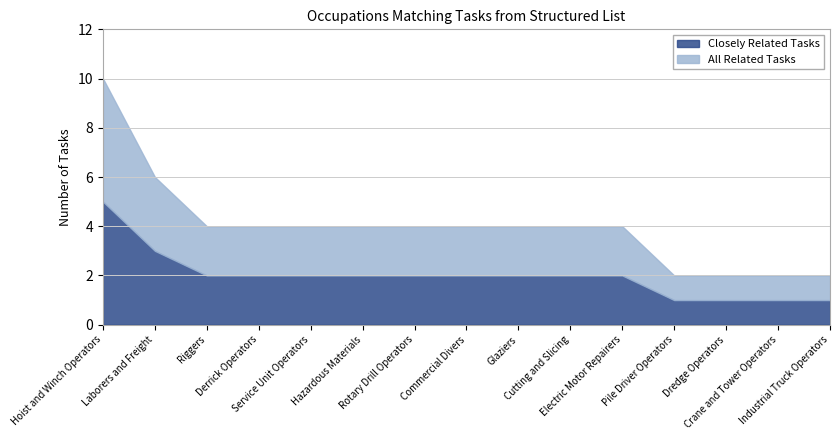

At Dredge Operators, list the series in order from smallest to largest.

Closely Related Tasks, All Related Tasks